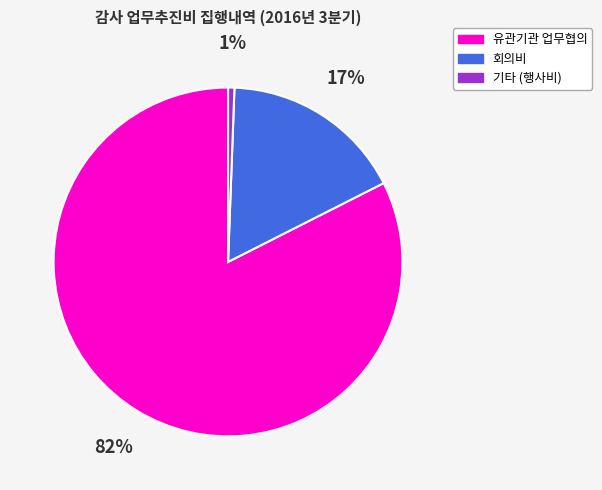

True or false: 기타 (행사비) accounts for 1% of the total.

True